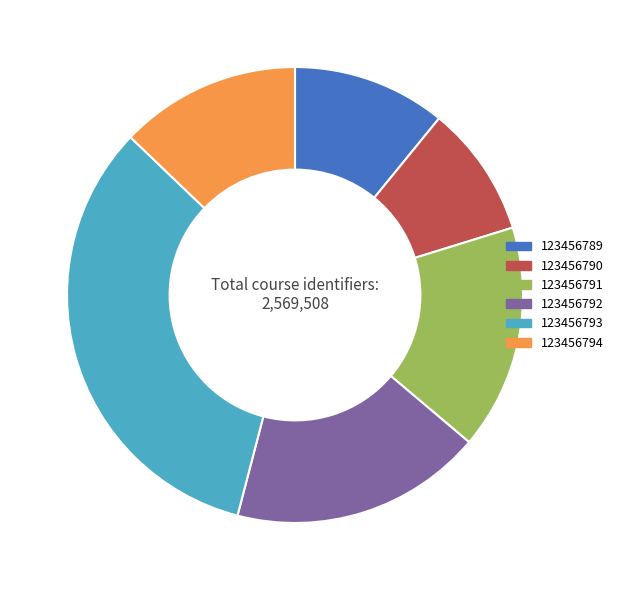

Rank the categories by value from highest to lowest.

123456793, 123456792, 123456791, 123456794, 123456789, 123456790